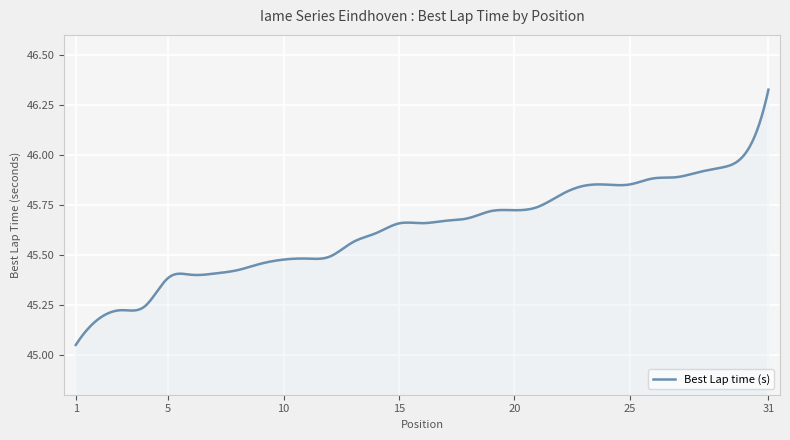

What is the difference between the maximum and minimum values?

1.3